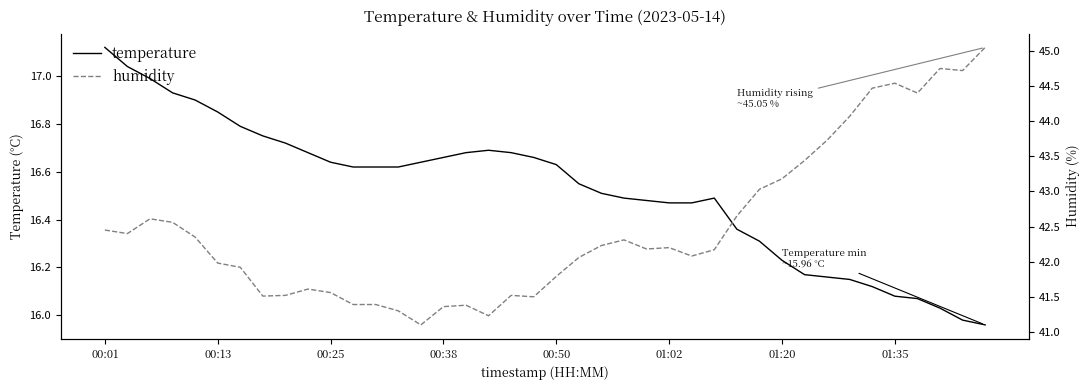

The value of humidity at 26 is 69.8. True or false?

False